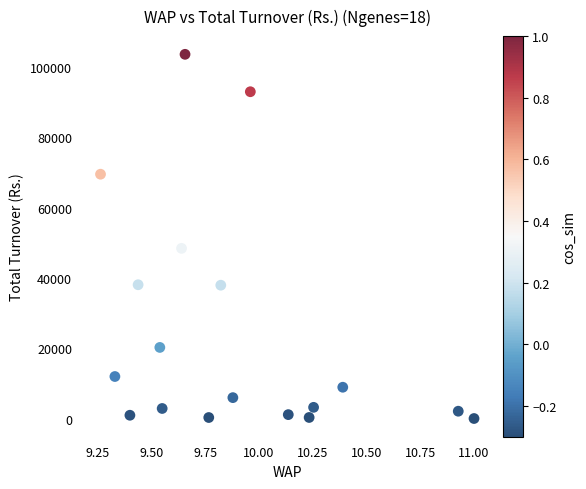

What Y value in the scatter plot is closest to 51787?

48393